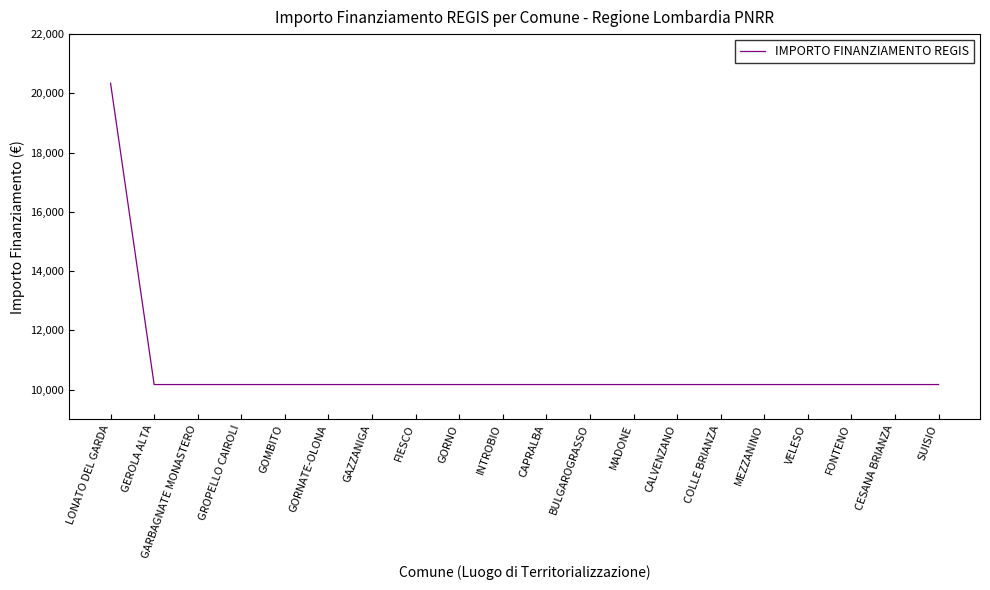

What is the maximum value shown in the chart?

20344